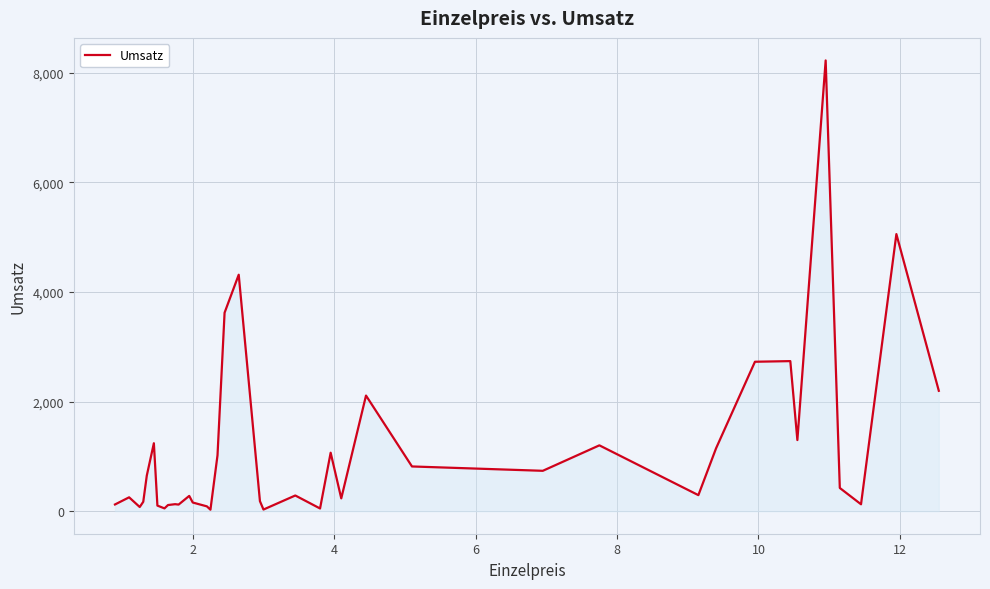

What is the sum of all values?

43470.9